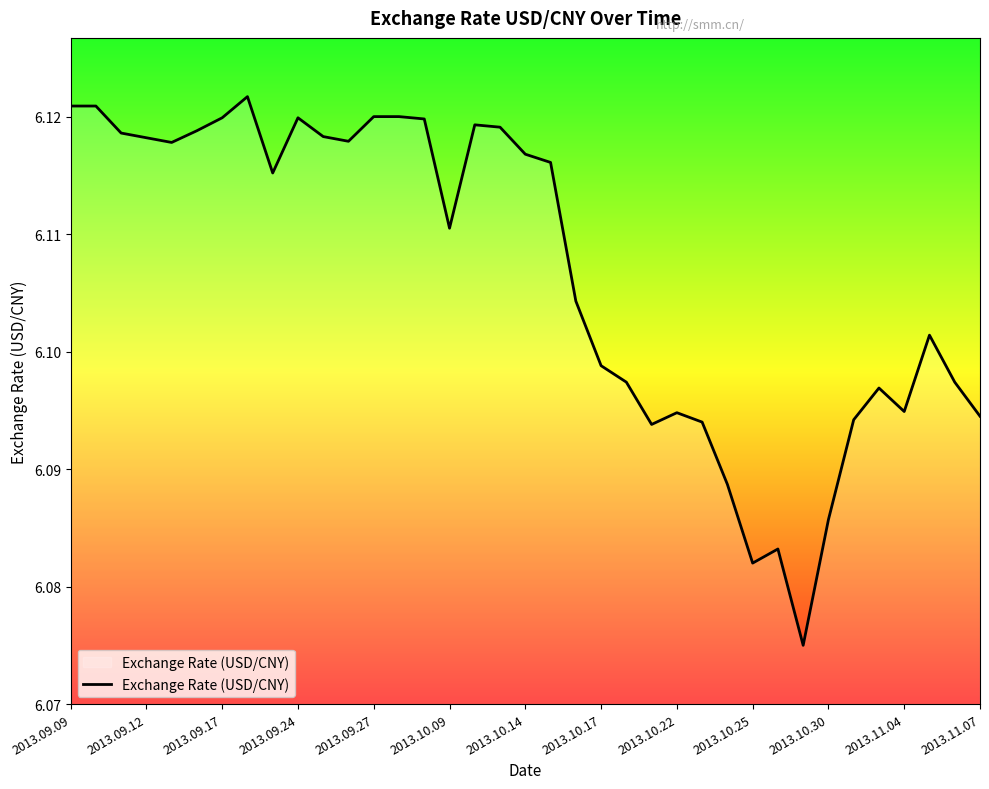

How many lines are shown in the chart?

1